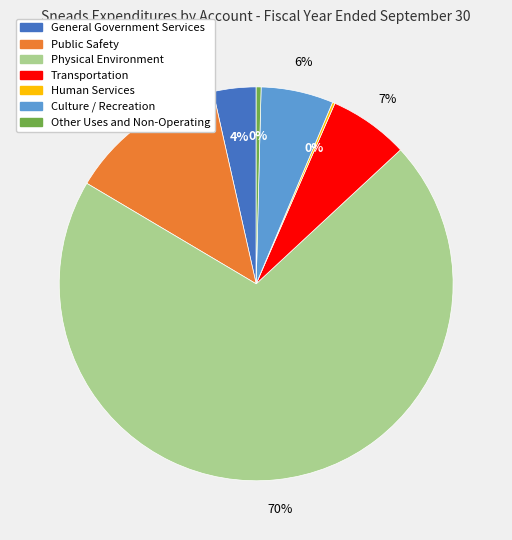

Does any single category account for the majority?

Yes